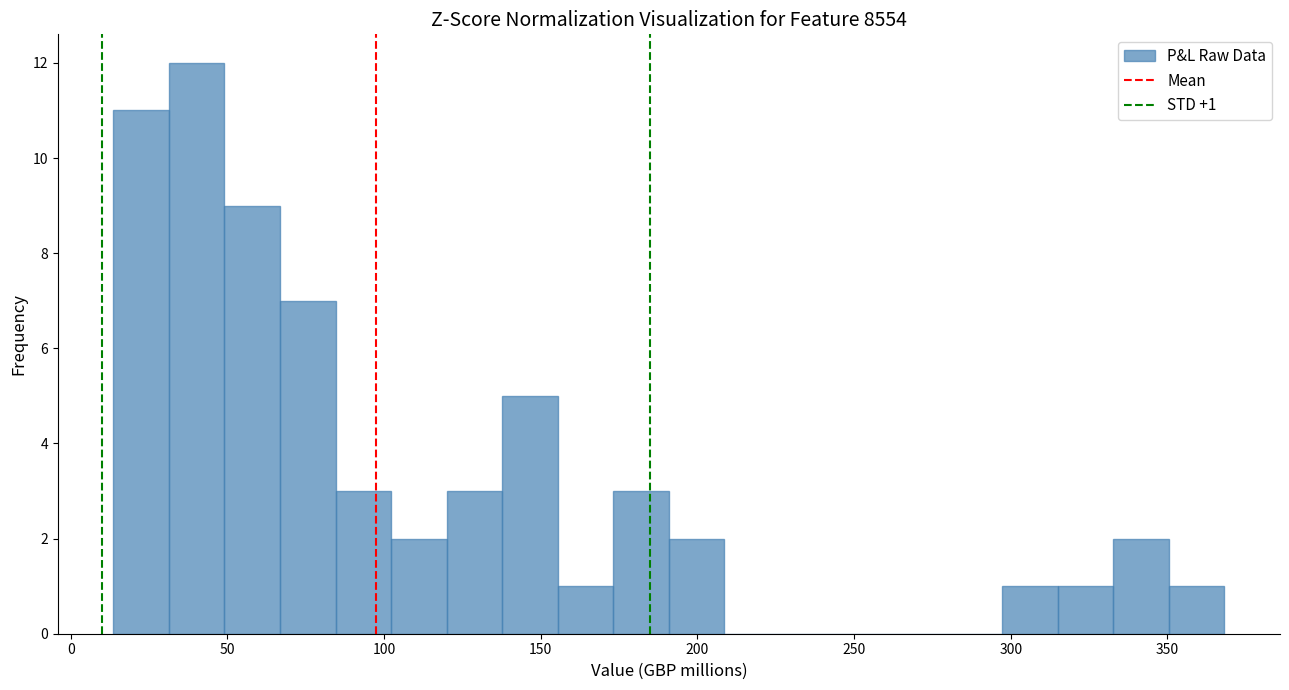

Read against the x-axis, roughly where is the centre of the tallest bar?

40